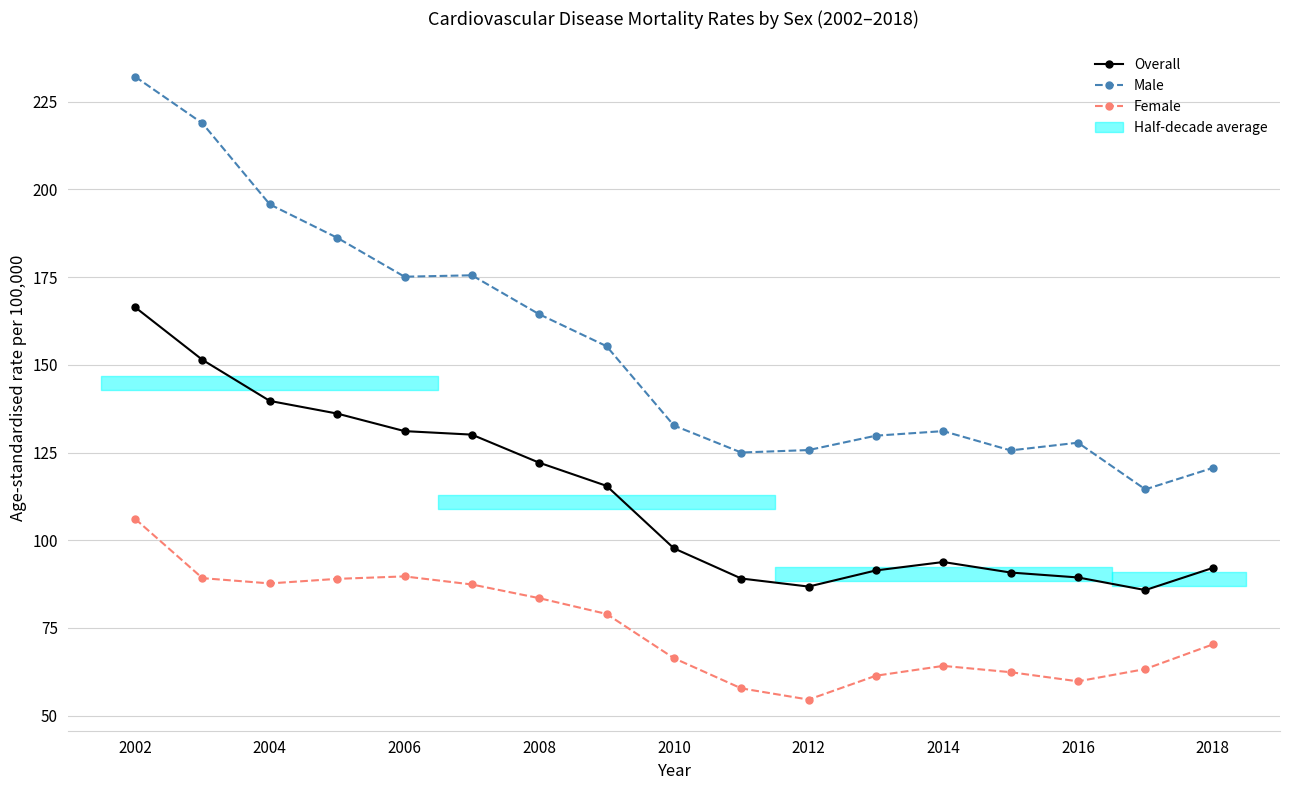

At how many categories does at least one series exceed 60?

17